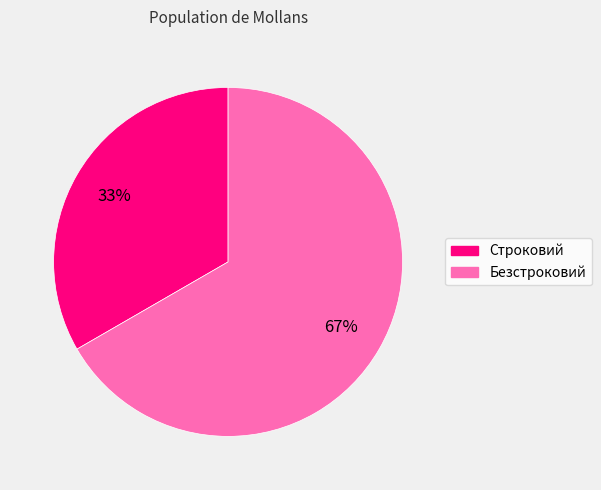

Rank the categories by value from highest to lowest.

Безстроковий, Строковий